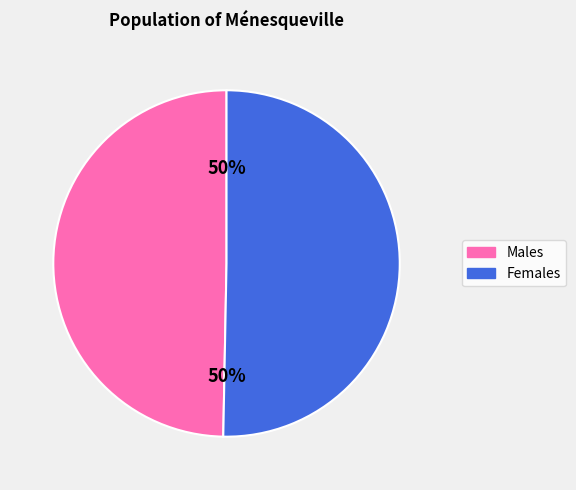

Is the sum of Males and Females greater than half?

Yes